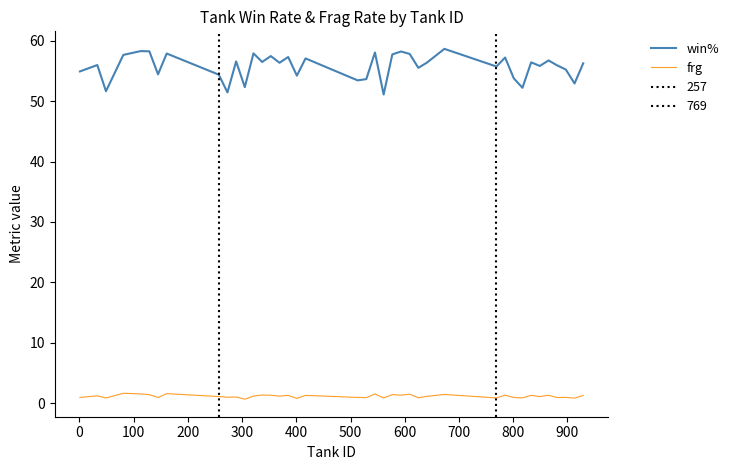

What is the greatest value displayed?

58.6